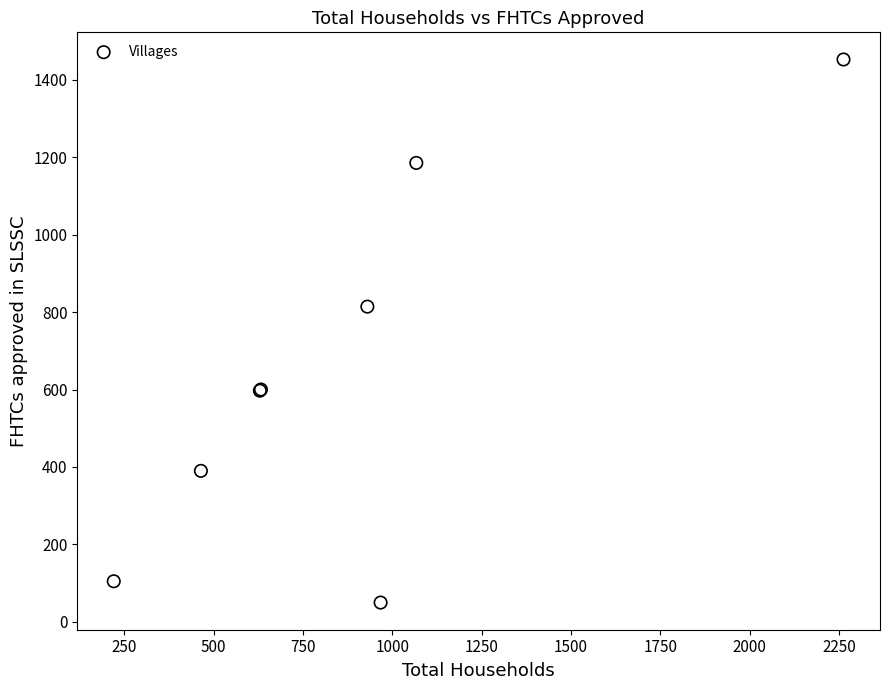

What Y value in the scatter plot is closest to 751?

814